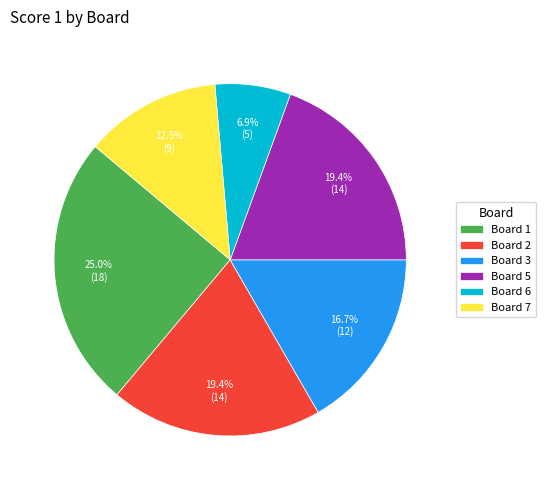

Combined, what portion of the pie is Board 7 and Board 6?

19.4%